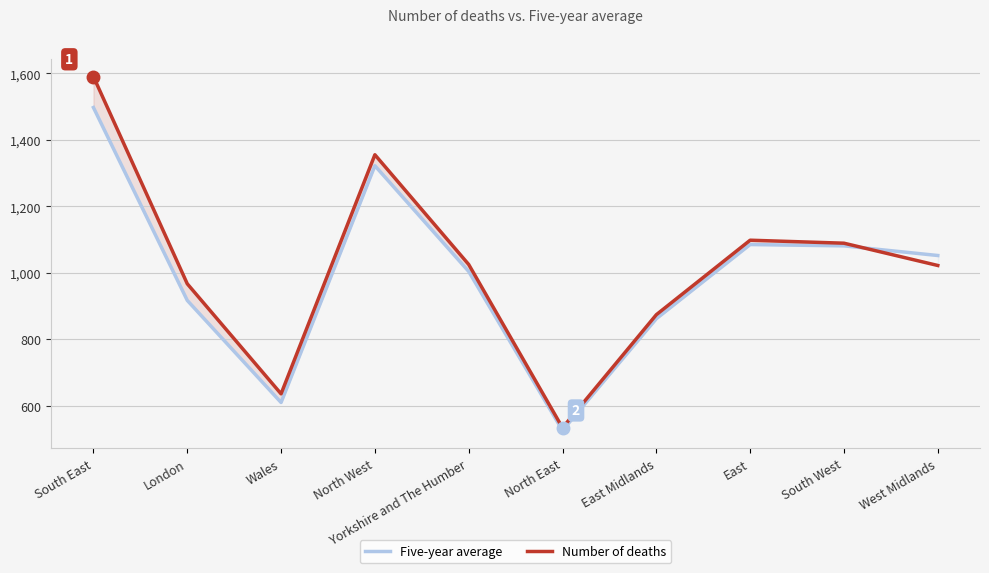

True or false: Five-year average has more than 1 points higher than both neighbors.

True